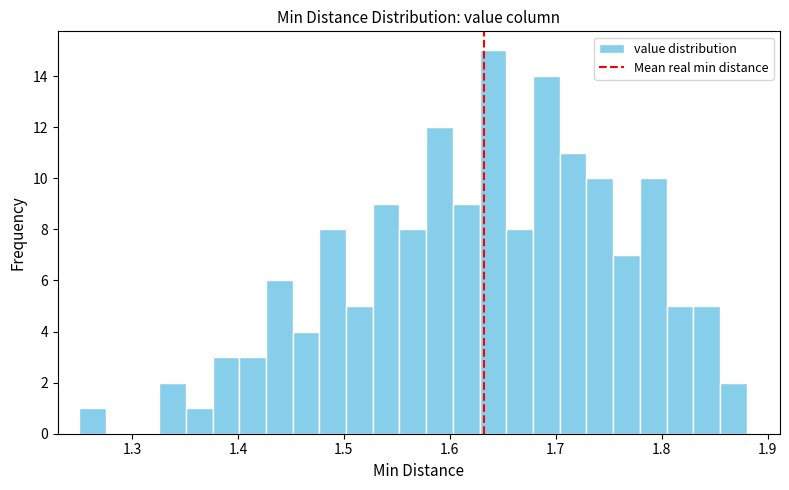

Read against the x-axis, roughly where is the centre of the tallest bar?

1.64